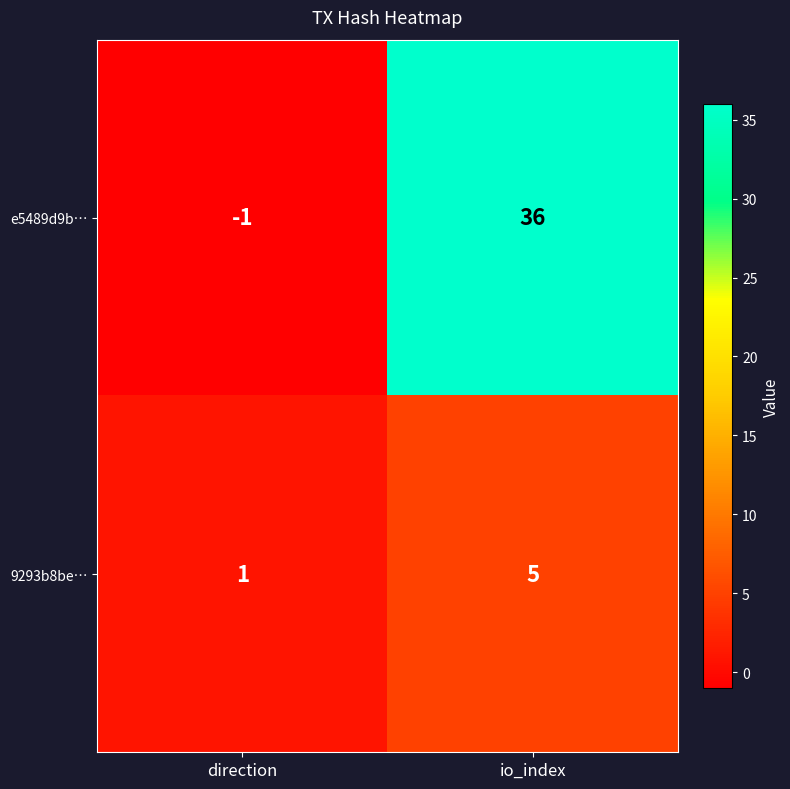

What is the sum of the 9293b8be… values at io_index and direction?

6